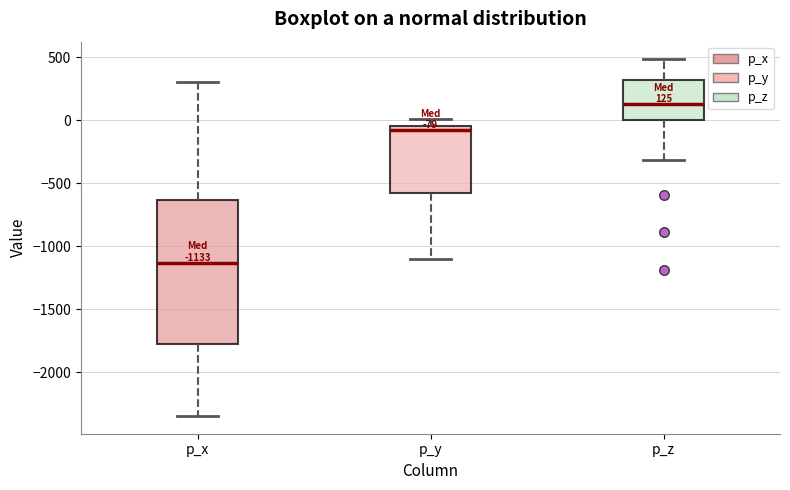

Which box is the tallest, from its lower edge to its upper edge?

p_x